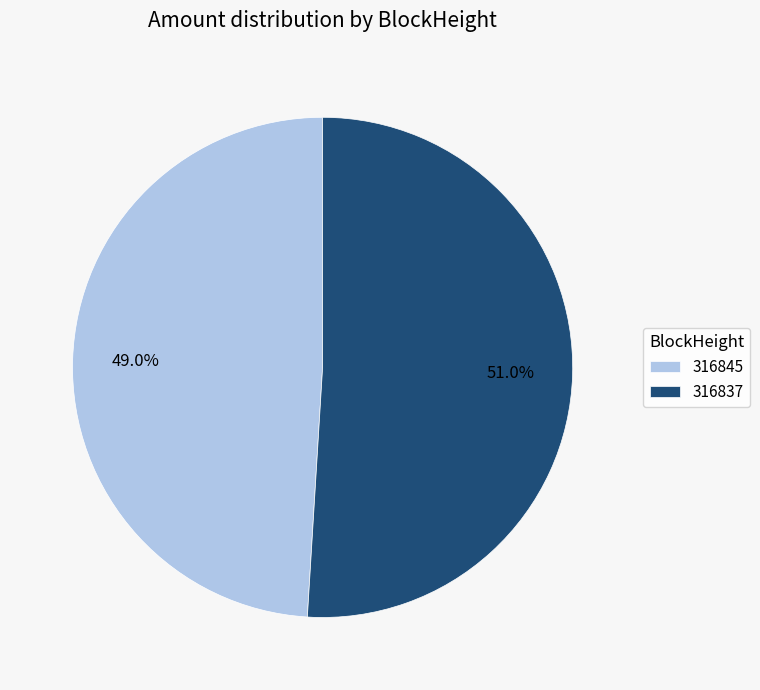

Which slice is the largest?

316837